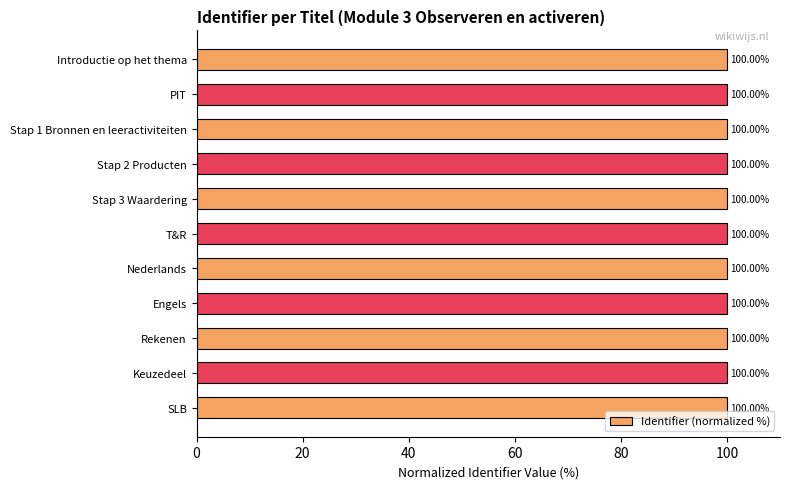

What is the label of the 11th bar from the top?

SLB